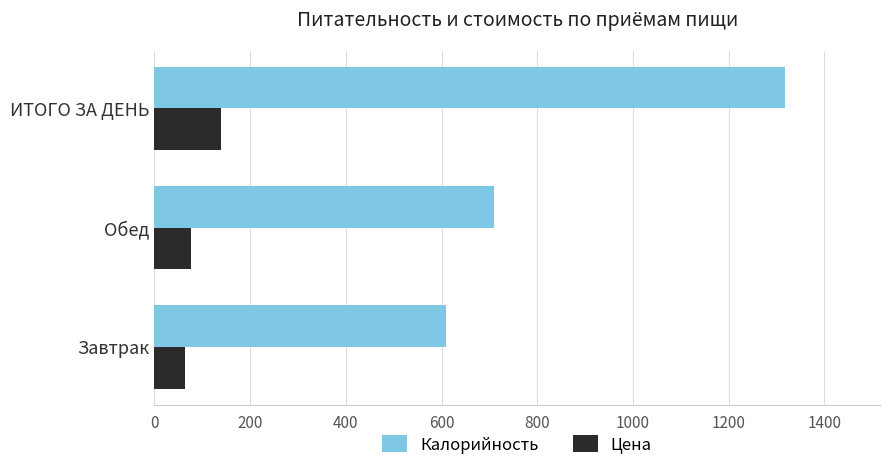

What is the difference between the second highest and minimum values in the Цена series?

12.2